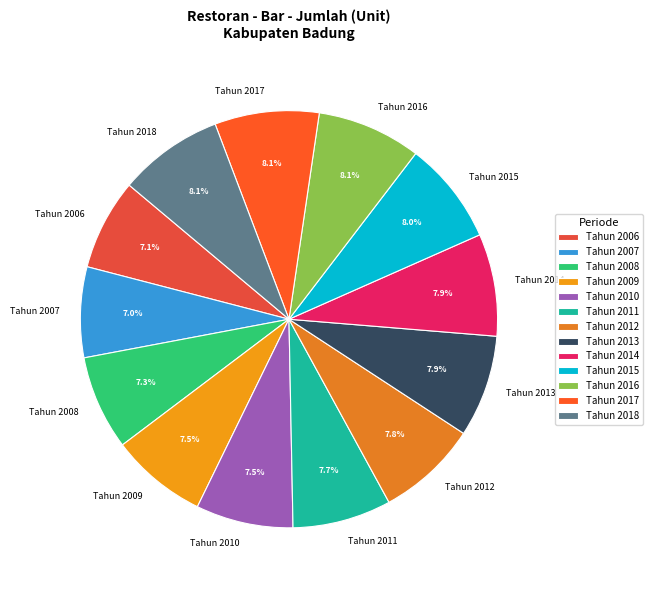

How many slices are in this pie chart?

13